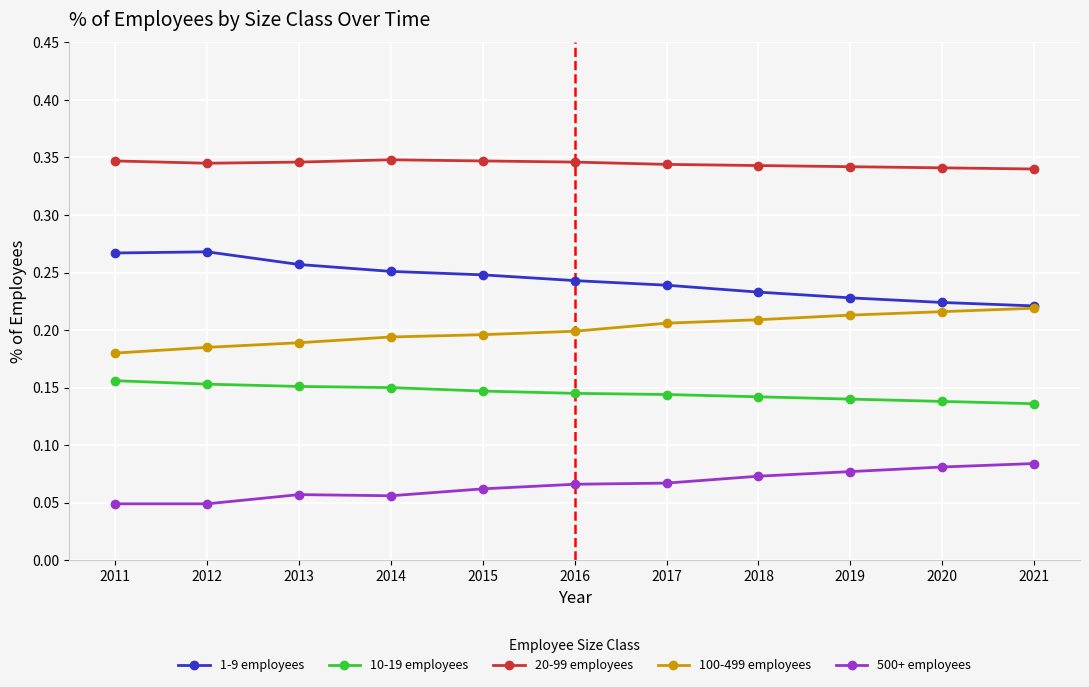

What is the total value across all series at 2013?

1.0